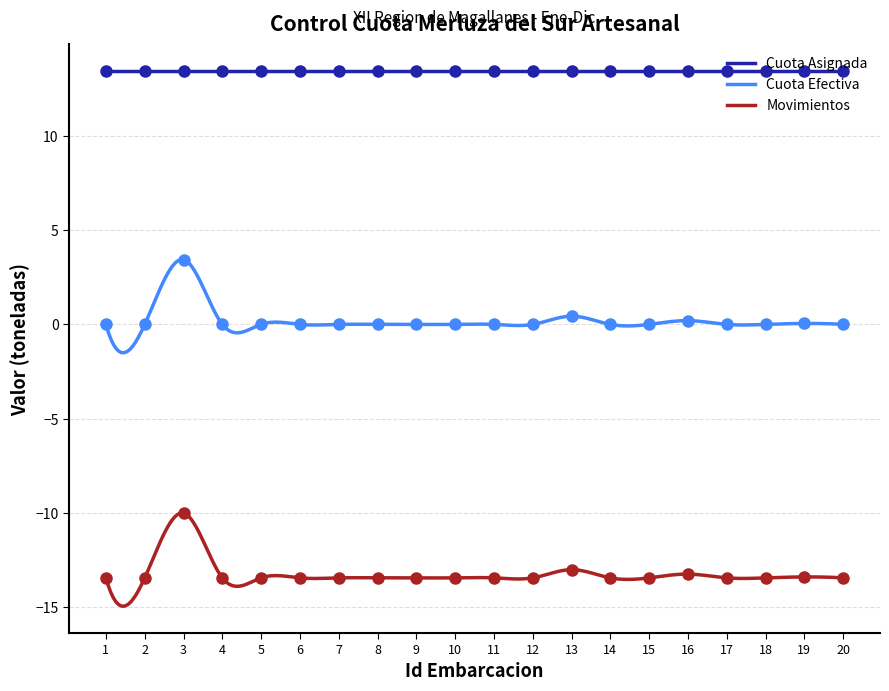

Rank the categories by value from lowest to highest.

1, 2, 4, 5, 6, 7, 8, 9, 10, 11, 12, 14, 15, 17, 18, 20, 19, 16, 13, 3